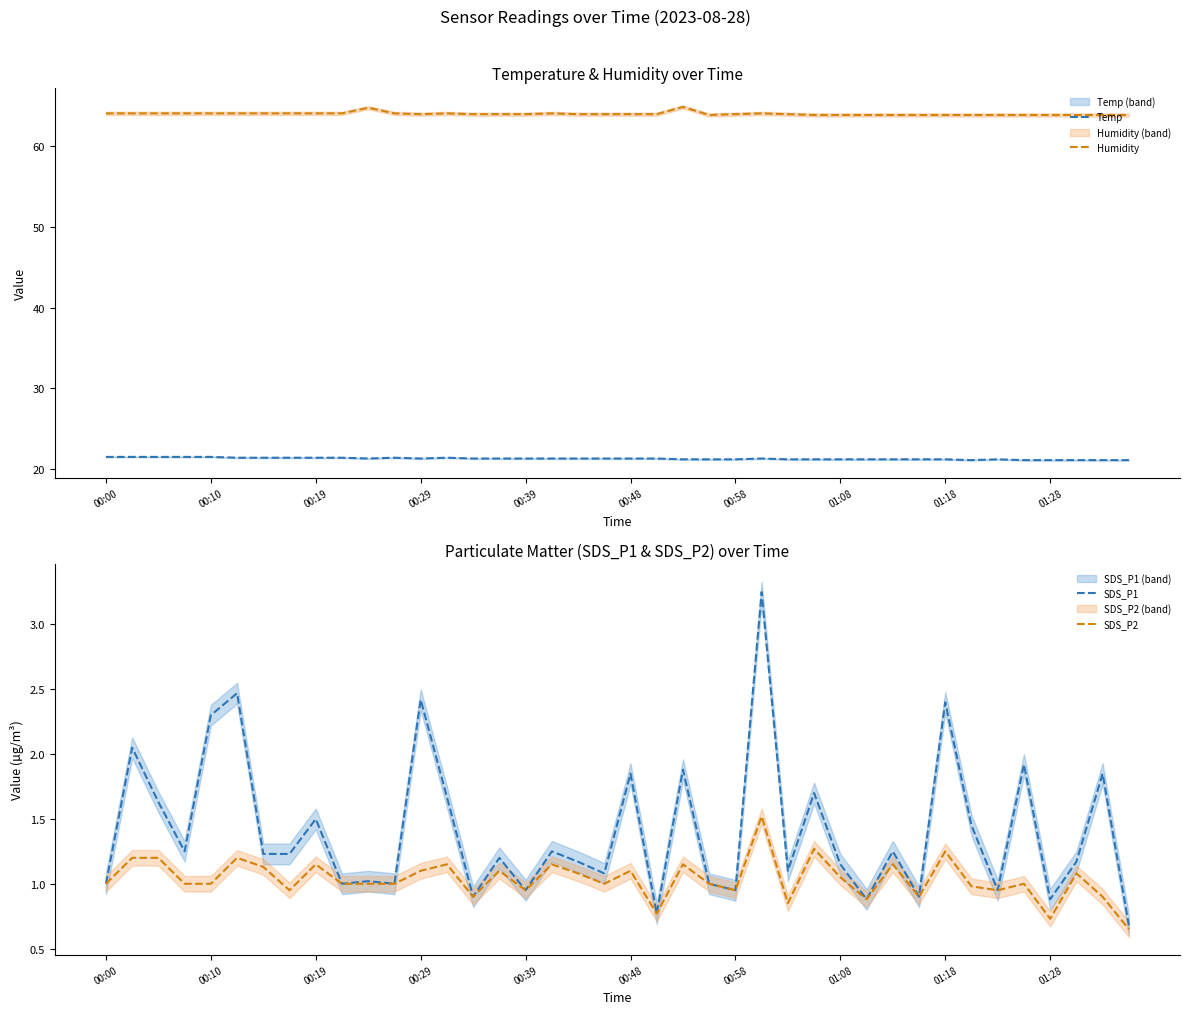

What are all the series names shown in the legend?

Temp, Humidity, SDS_P1, SDS_P2